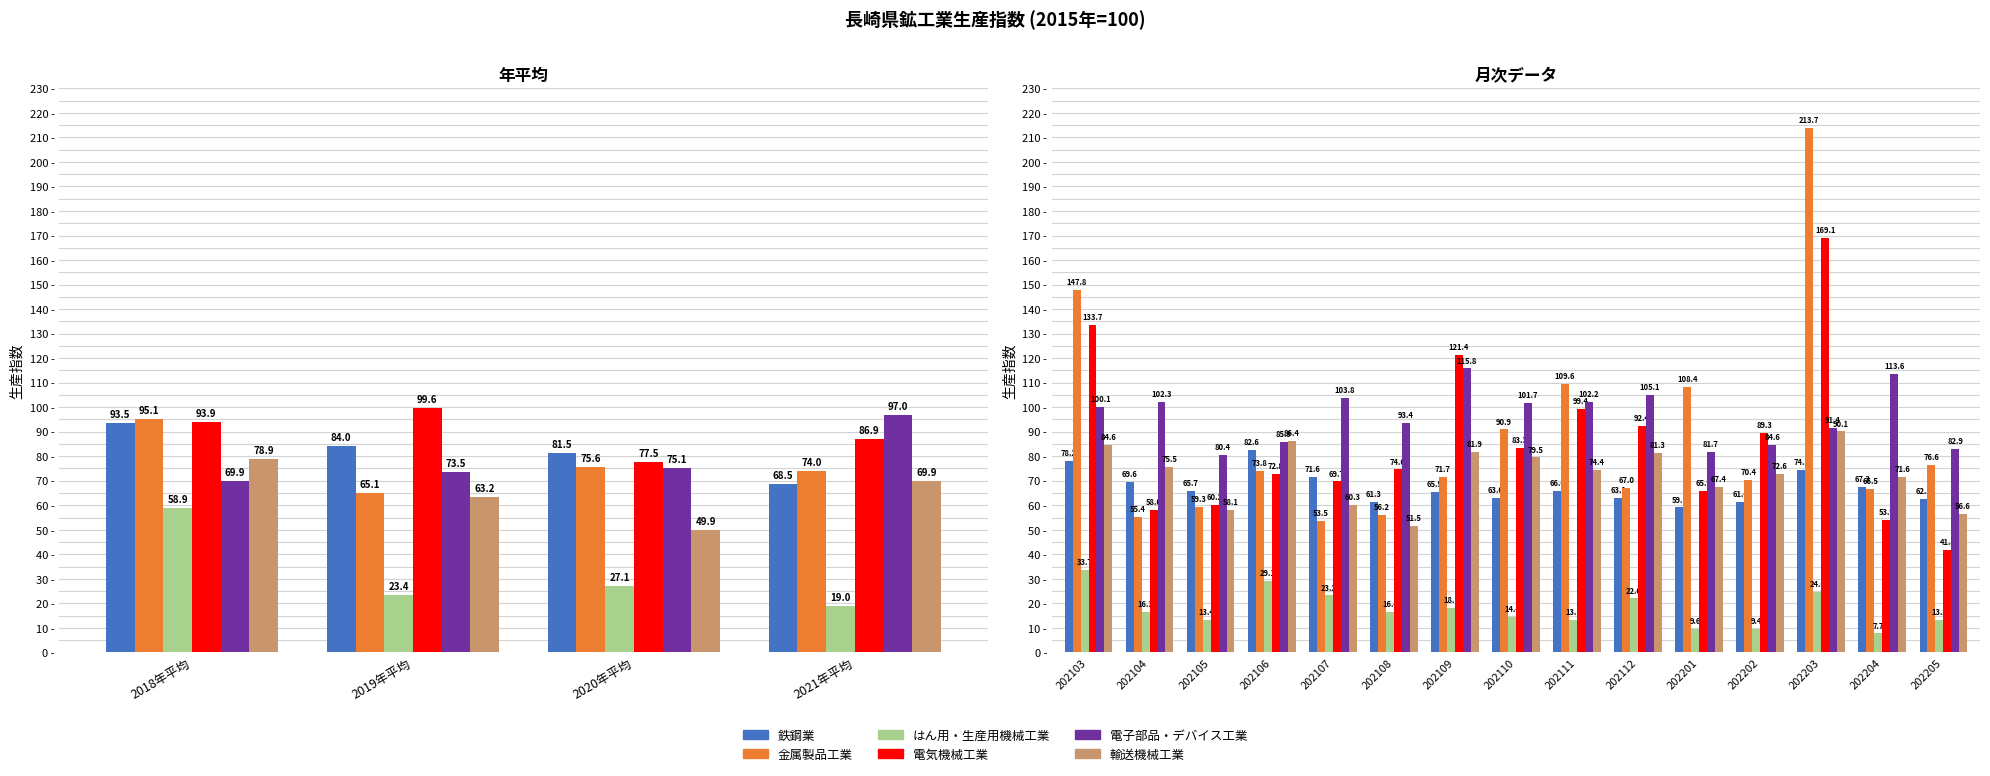

The value of 電子部品・デバイス工業 at 202108 is 20.3. True or false?

False